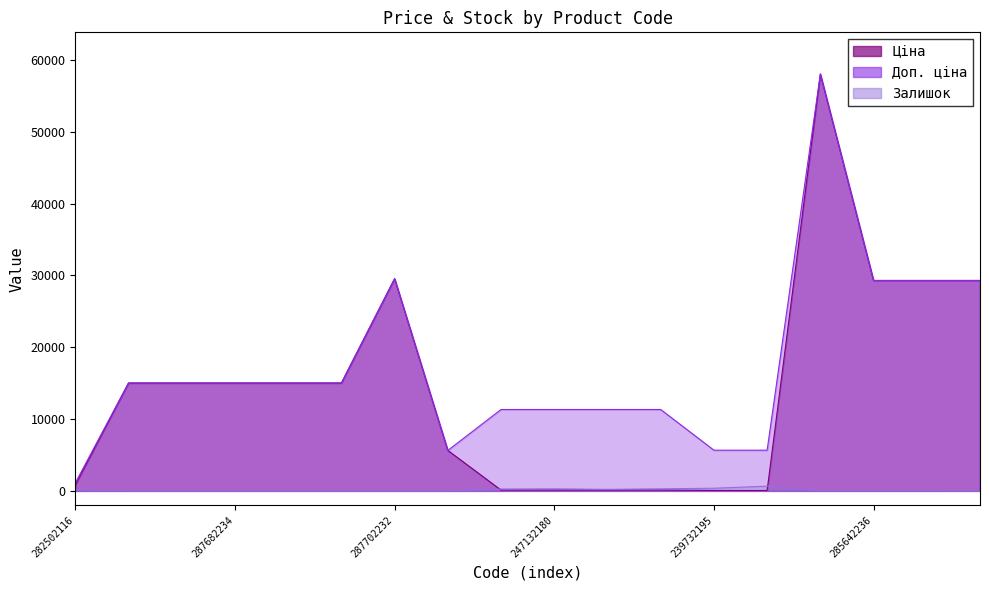

Reading left to right, extract all data points from this chart.

Ціна: 282502116=813.0	287682236=15019.2	287682235=15019.2	287682234=15019.2	287682233=15019.2	287682231=15019.2	287702232=29548.9	10832185=5636.0	247132181=113.3	247132180=113.3	239772195=113.3	239772179=113.3	239732195=56.7	239732179=56.7	285662232=58037.0	285642236=29294.9	285642235=29294.9	285642234=29294.9
Доп. ціна: 282502116=1101.8	287682236=15019.2	287682235=15019.2	287682234=15019.2	287682233=15019.2	287682231=15019.2	287702232=29548.9	10832185=5636.0	247132181=11334.0	247132180=11334.0	239772195=11334.0	239772179=11334.0	239732195=5667.0	239732179=5667.0	285662232=58037.0	285642236=29294.9	285642235=29294.9	285642234=29294.9
Залишок: 282502116=125.0	287682236=0.0	287682235=0.0	287682234=0.0	287682233=0.0	287682231=0.0	287702232=0.0	10832185=1.0	247132181=260.0	247132180=290.0	239772195=215.0	239772179=290.0	239732195=370.0	239732179=658.0	285662232=12.0	285642236=12.0	285642235=11.0	285642234=5.0